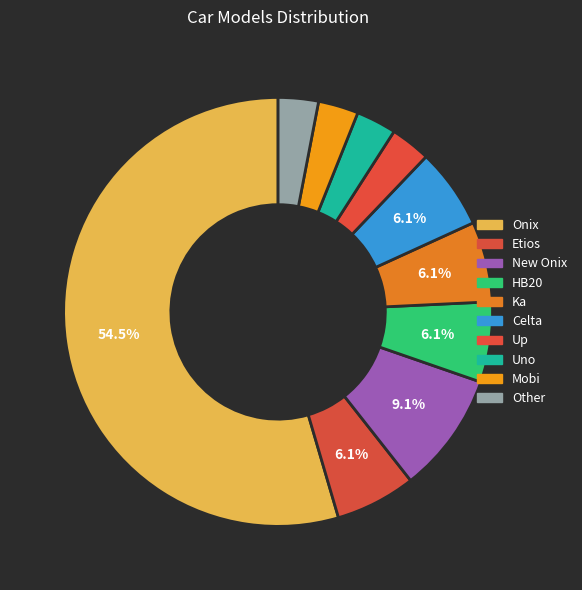

To the nearest percent, what portion does New Onix represent?

9%